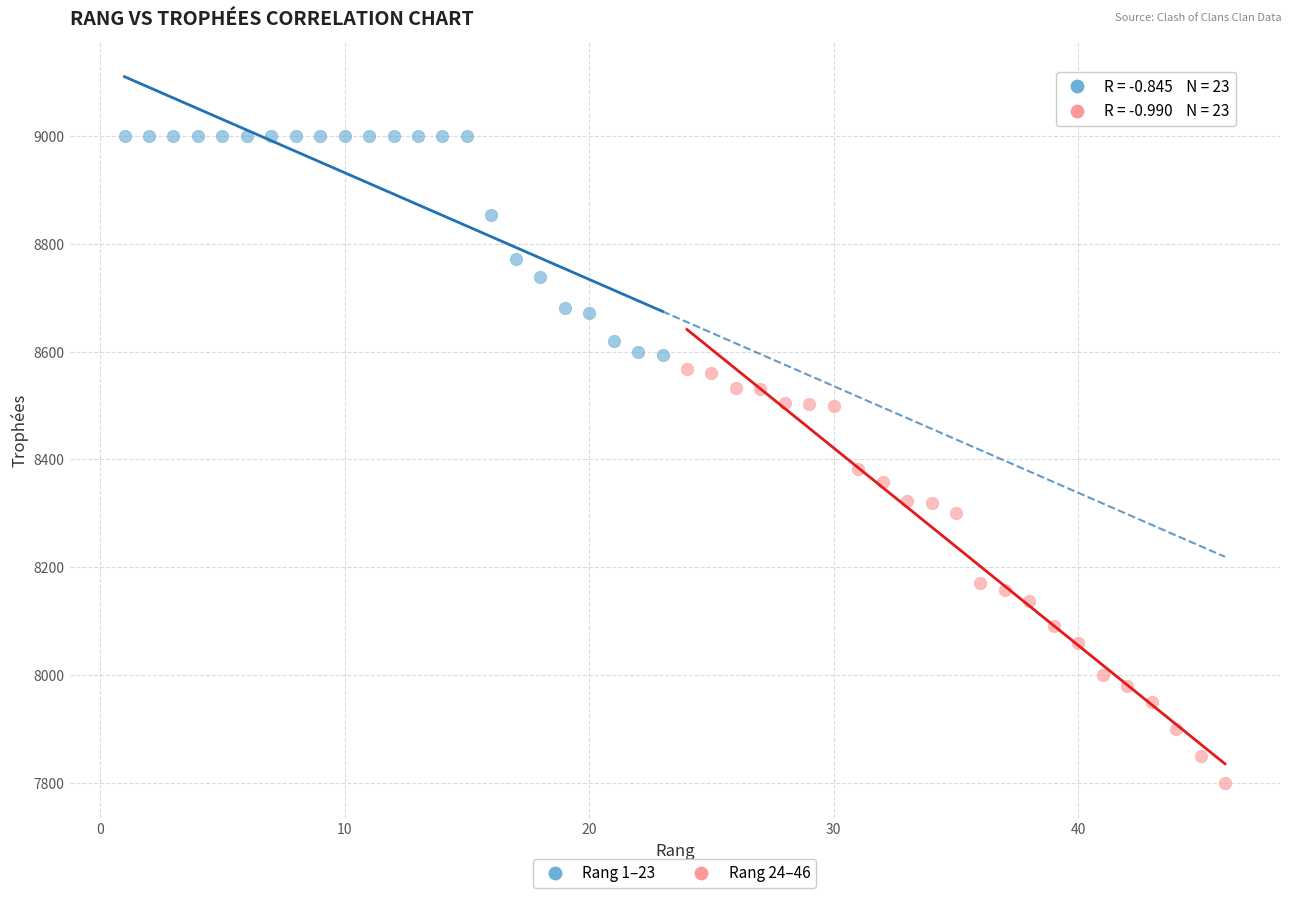

Which series contains the highest Y value?

Rang 1–23